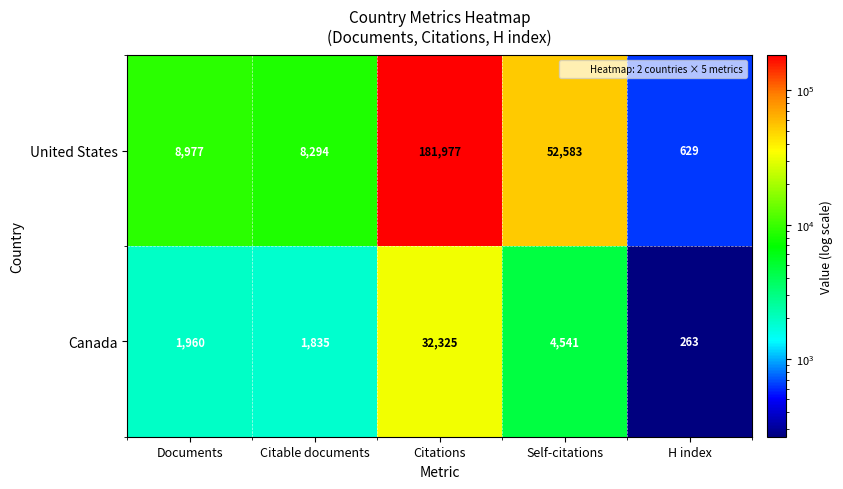

Rank the series by their maximum value, from highest to lowest.

United States, Canada